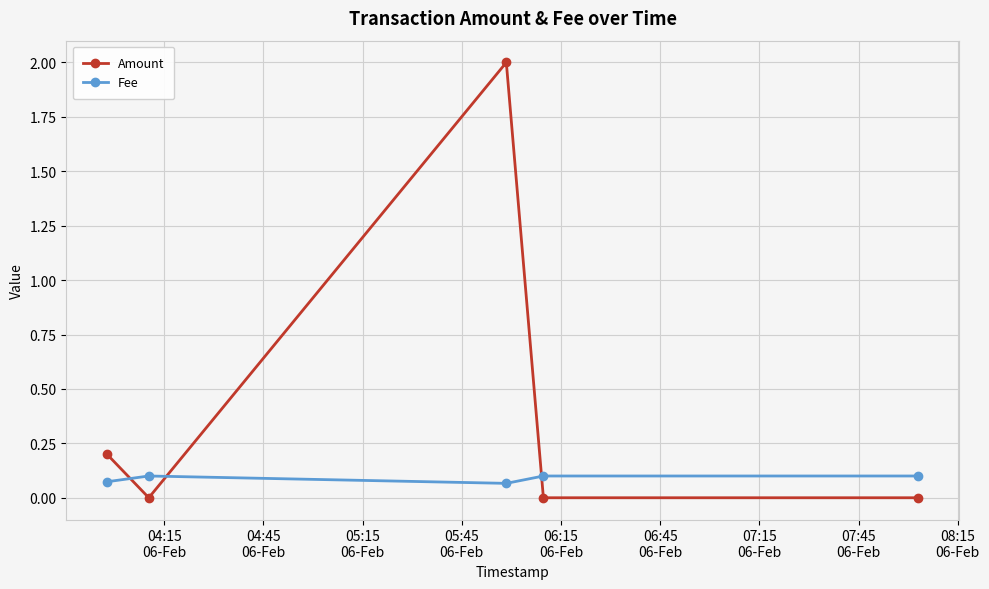

Which series has the largest range (max minus min)?

Amount